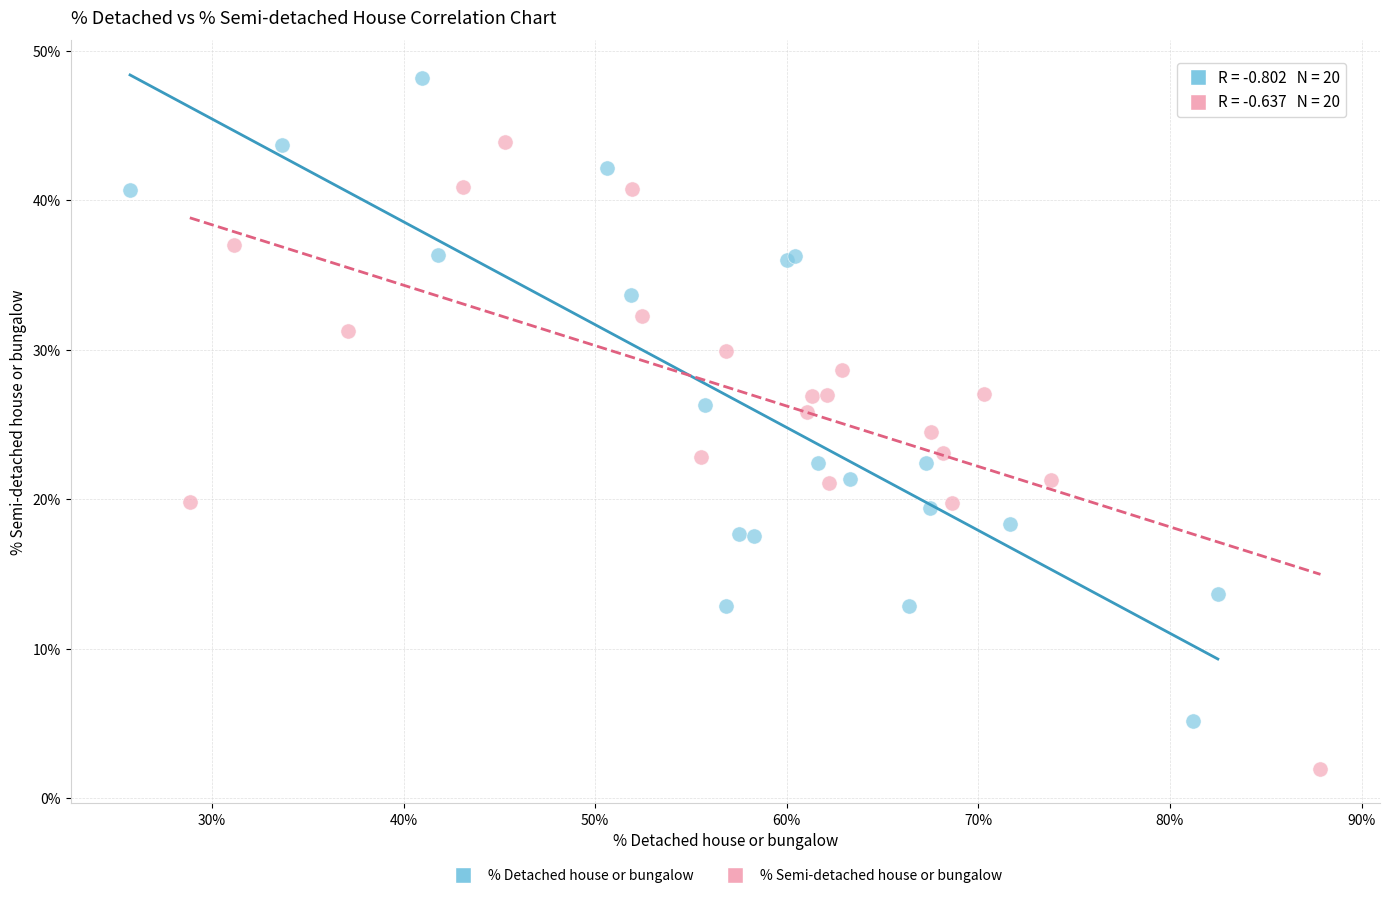

Which series reaches the minimum Y coordinate?

% Semi-detached house or bungalow